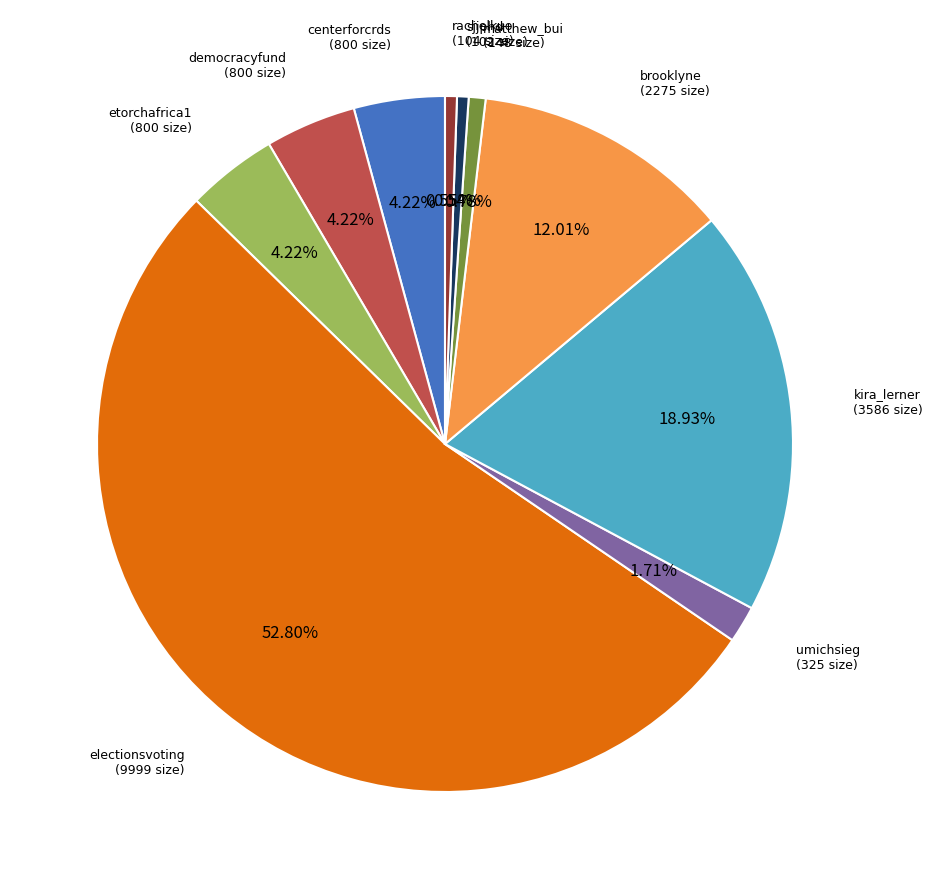

Which has a higher value, electionsvoting (9999 size) or matthew_bui (148 size)?

electionsvoting (9999 size)